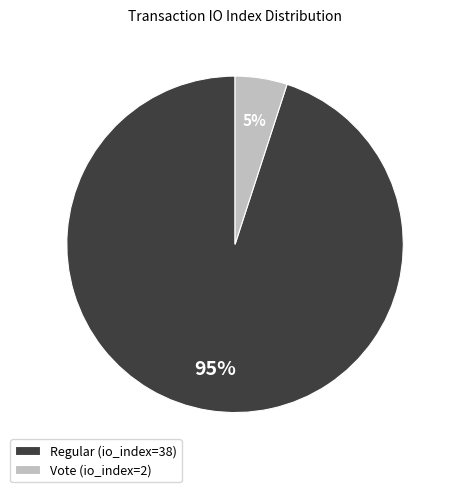

Which has a higher value, Vote (io_index=2) or Regular (io_index=38)?

Regular (io_index=38)